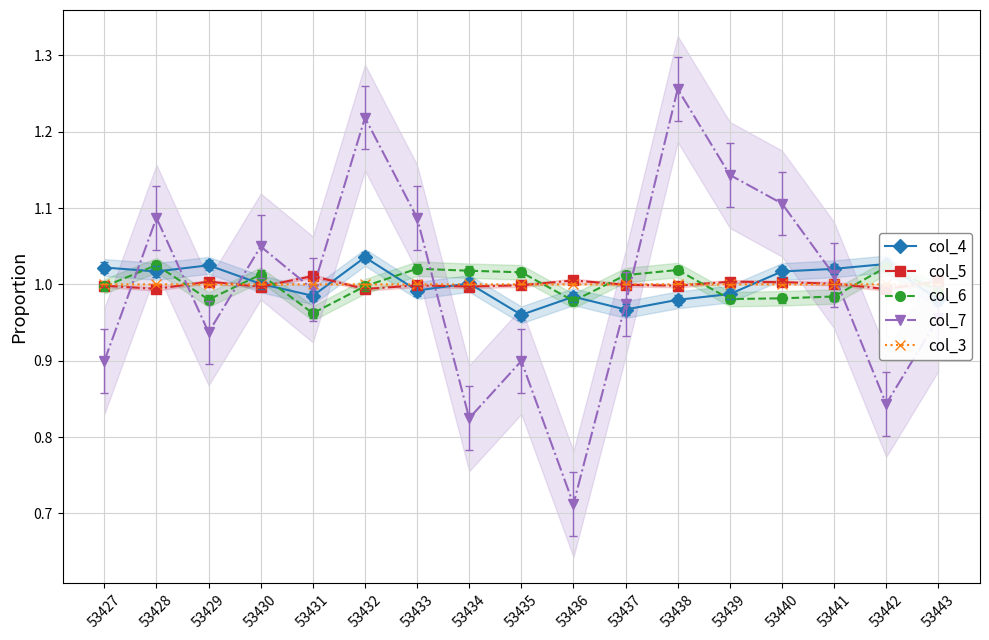

What is the sum of the col_4 values at 53428 and 53438?

2.0